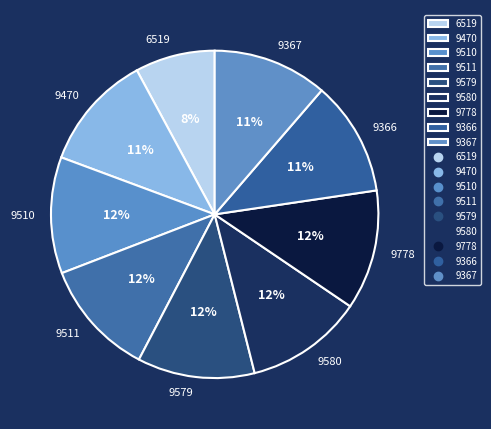

To the nearest percent, what portion does 9579 represent?

12%